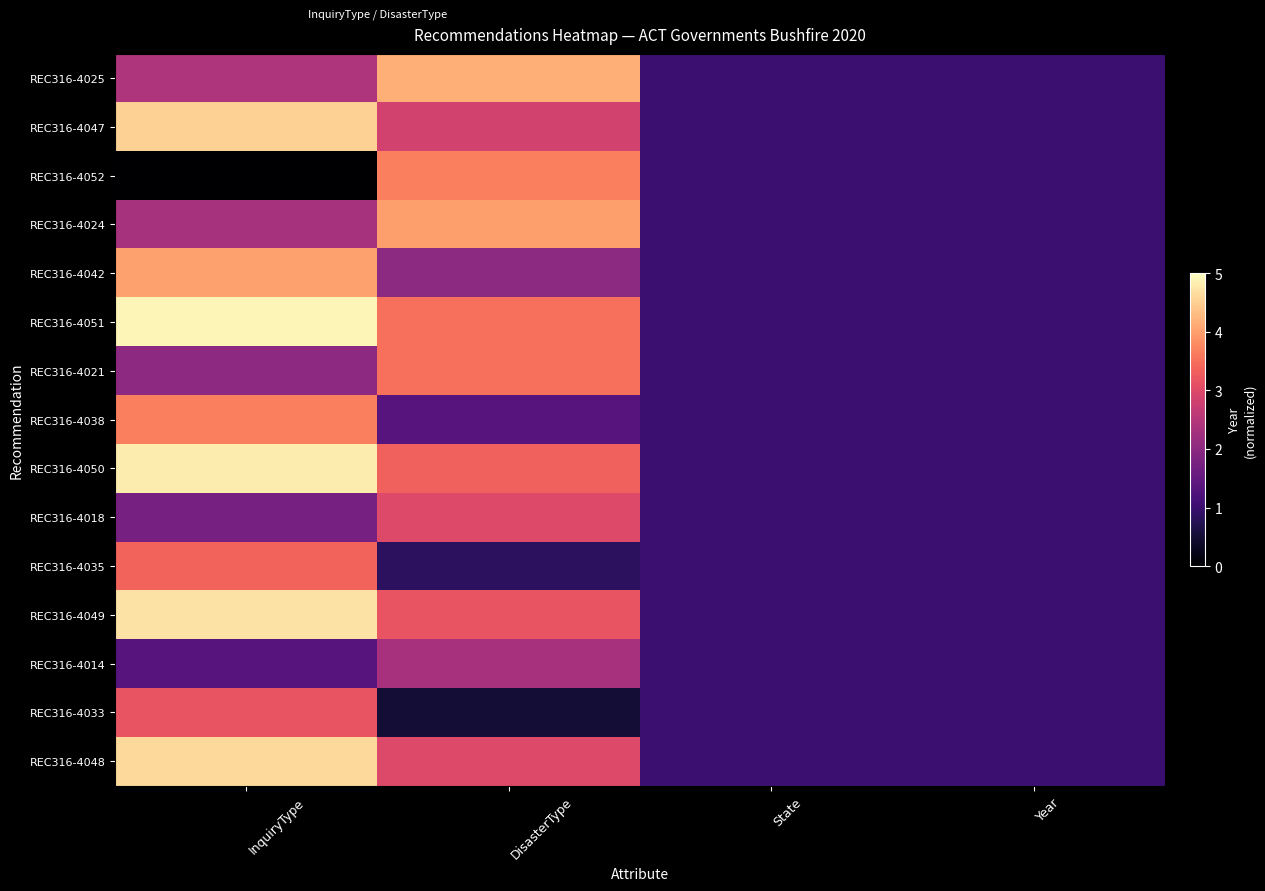

Reading right to left, transcribe all the data shown in this chart.

REC316-4025: Year=1.0	State=1.0	DisasterType=4.2	InquiryType=2.4
REC316-4047: Year=1.0	State=1.0	DisasterType=2.8	InquiryType=4.5
REC316-4052: Year=1.0	State=1.0	DisasterType=3.7	InquiryType=0.0
REC316-4024: Year=1.0	State=1.0	DisasterType=4.0	InquiryType=2.3
REC316-4042: Year=1.0	State=1.0	DisasterType=2.0	InquiryType=4.0
REC316-4051: Year=1.0	State=1.0	DisasterType=3.5	InquiryType=4.9
REC316-4021: Year=1.0	State=1.0	DisasterType=3.5	InquiryType=2.0
REC316-4038: Year=1.0	State=1.0	DisasterType=1.3	InquiryType=3.7
REC316-4050: Year=1.0	State=1.0	DisasterType=3.3	InquiryType=4.8
REC316-4018: Year=1.0	State=1.0	DisasterType=3.0	InquiryType=1.7
REC316-4035: Year=1.0	State=1.0	DisasterType=0.8	InquiryType=3.4
REC316-4049: Year=1.0	State=1.0	DisasterType=3.2	InquiryType=4.7
REC316-4014: Year=1.0	State=1.0	DisasterType=2.3	InquiryType=1.3
REC316-4033: Year=1.0	State=1.0	DisasterType=0.5	InquiryType=3.2
REC316-4048: Year=1.0	State=1.0	DisasterType=3.0	InquiryType=4.6